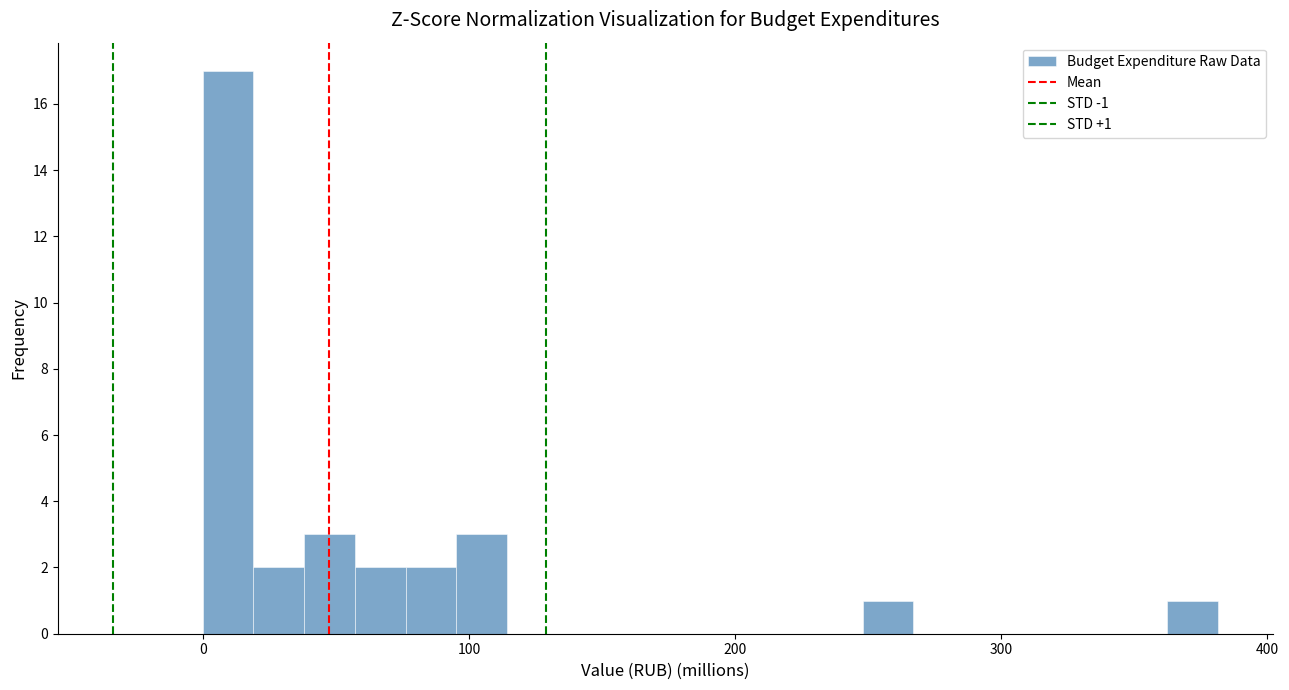

Read against the x-axis, roughly where is the centre of the tallest bar?

10